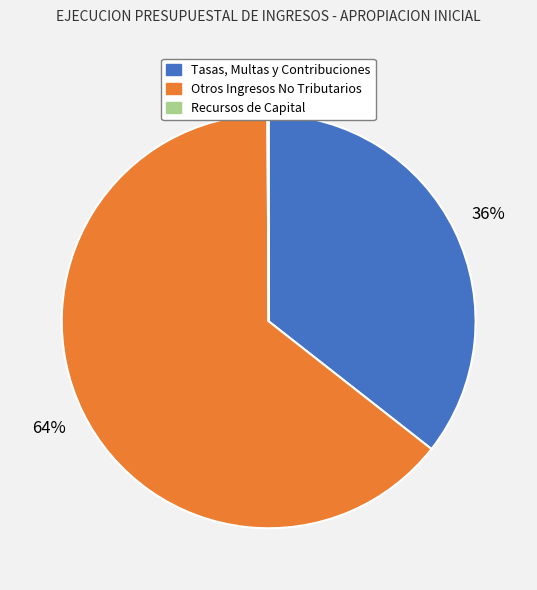

True or false: Tasas, Multas y Contribuciones accounts for 47% of the total.

False